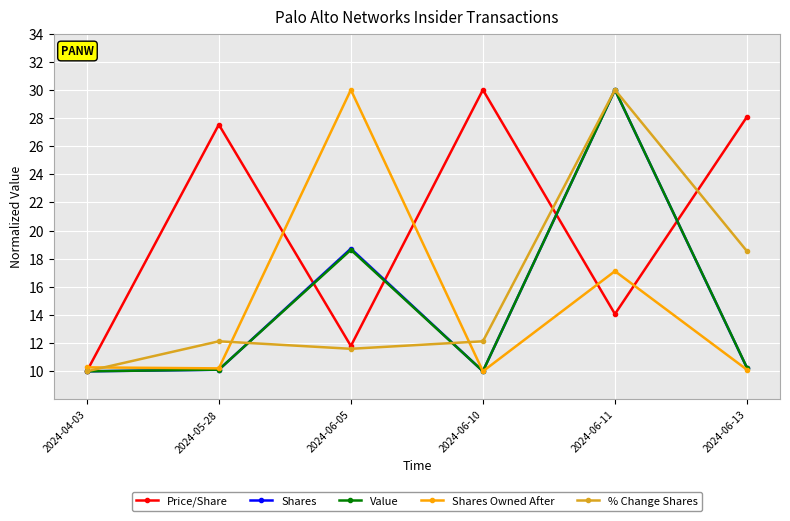

What is the label of the 5th point from the left?

2024-06-11